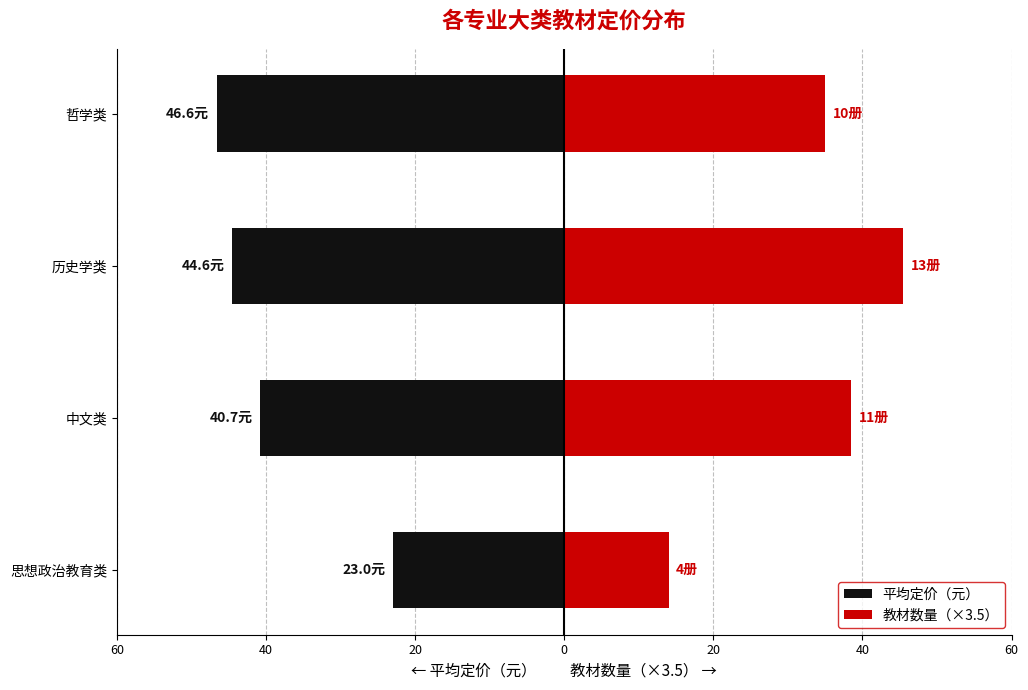

At 中文类, list the series in order from smallest to largest.

平均定价（元）, 教材数量（×3.5）